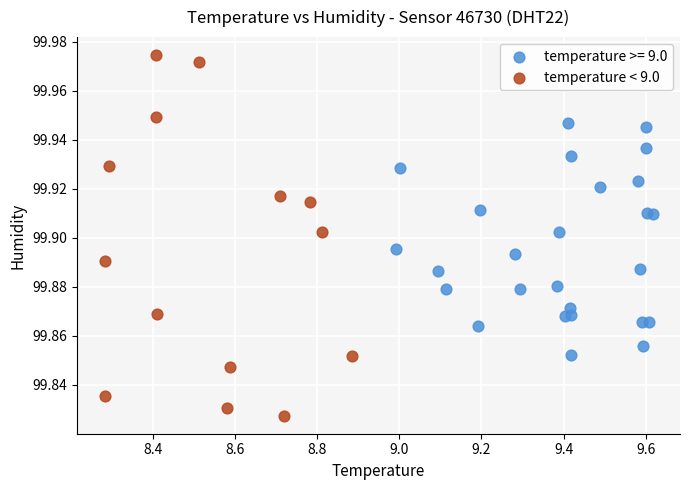

Which series reaches the maximum Y coordinate?

temperature < 9.0